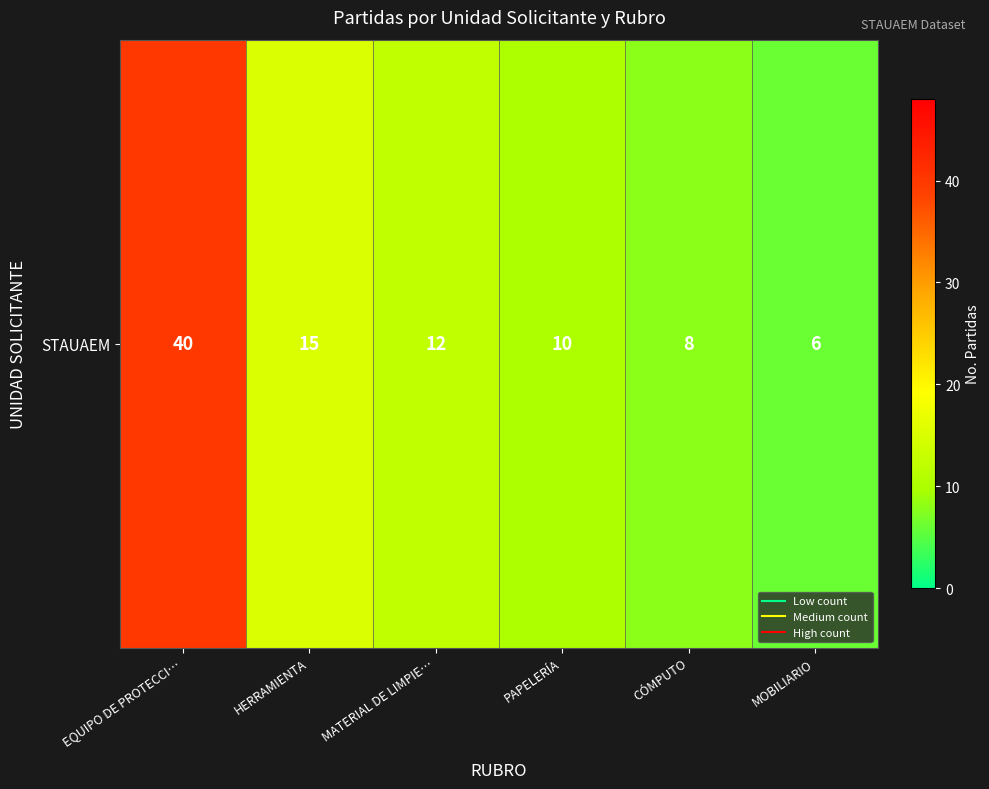

What is the average value?

15